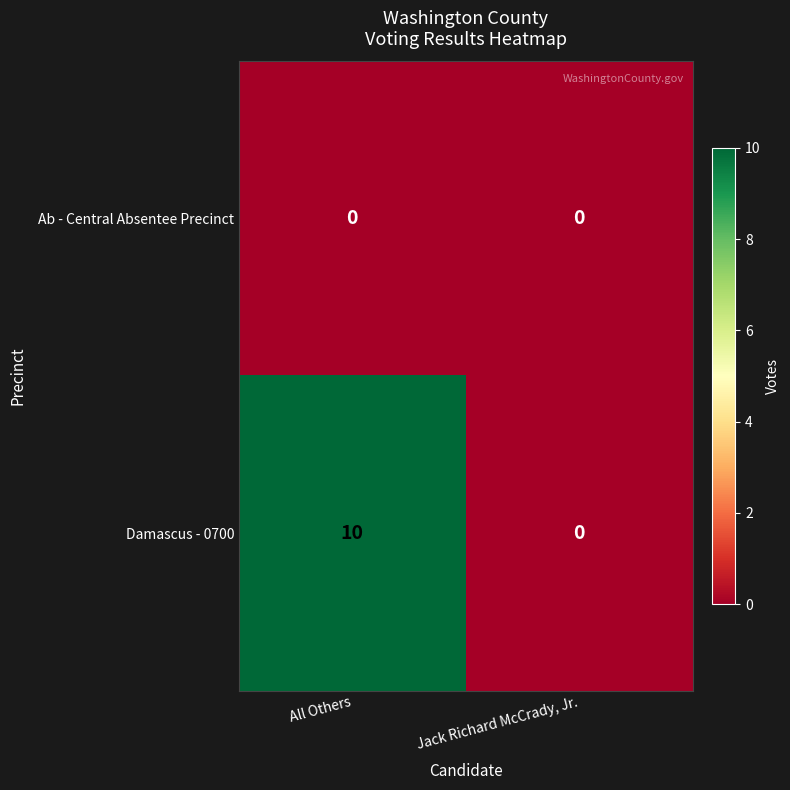

List the series in order of their peak value, highest first.

Damascus - 0700, Ab - Central Absentee Precinct